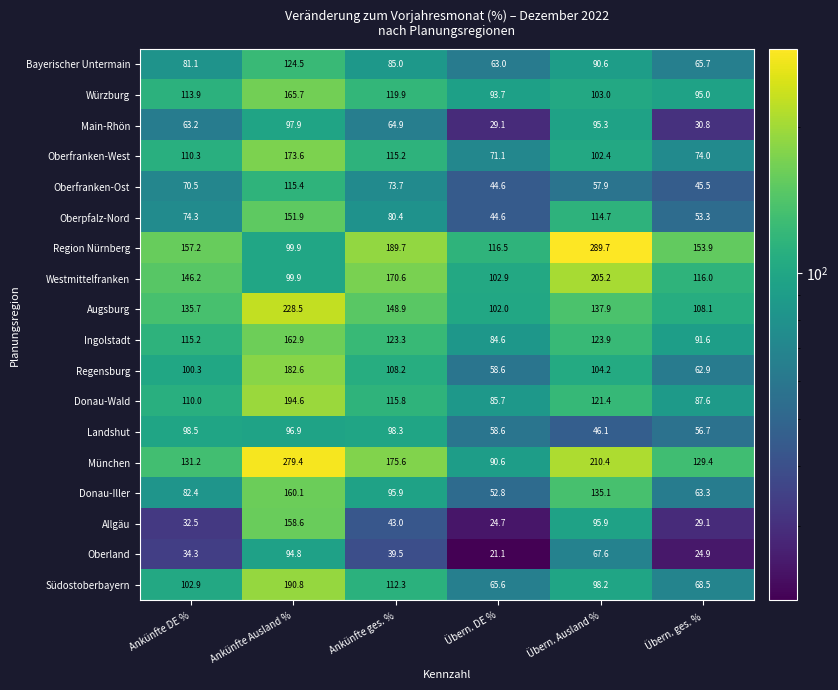

The Oberfranken-Ost series shows 16.9 at Übern. ges. %. True or false?

False